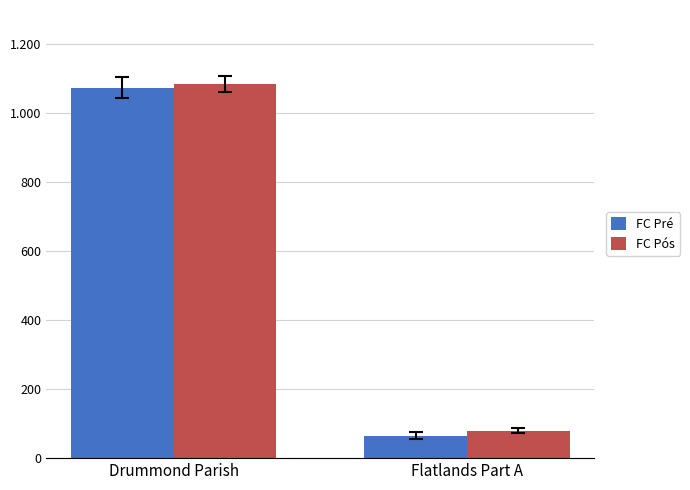

What are all the series names shown in the legend?

FC Pré, FC Pós